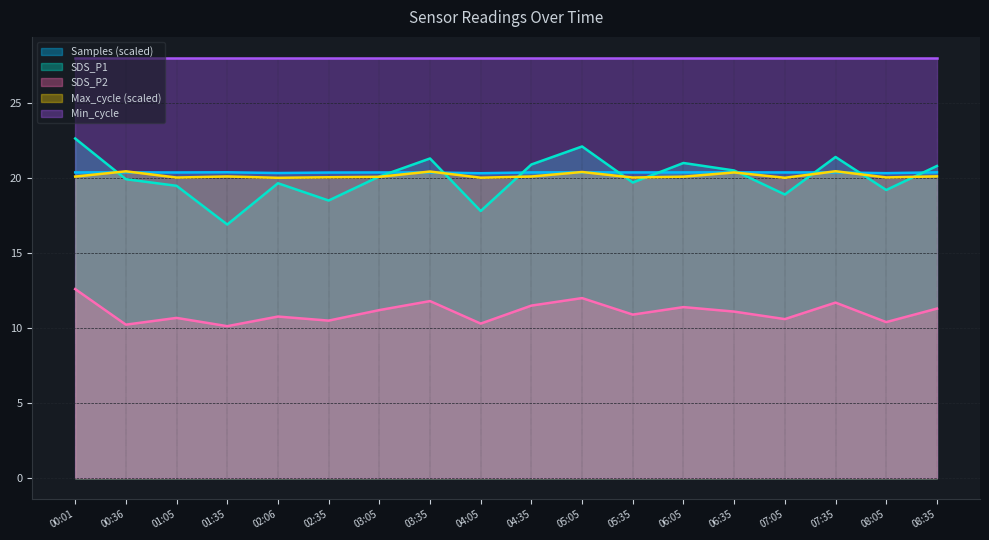

Does the chart display data point markers on the line(s)?

No